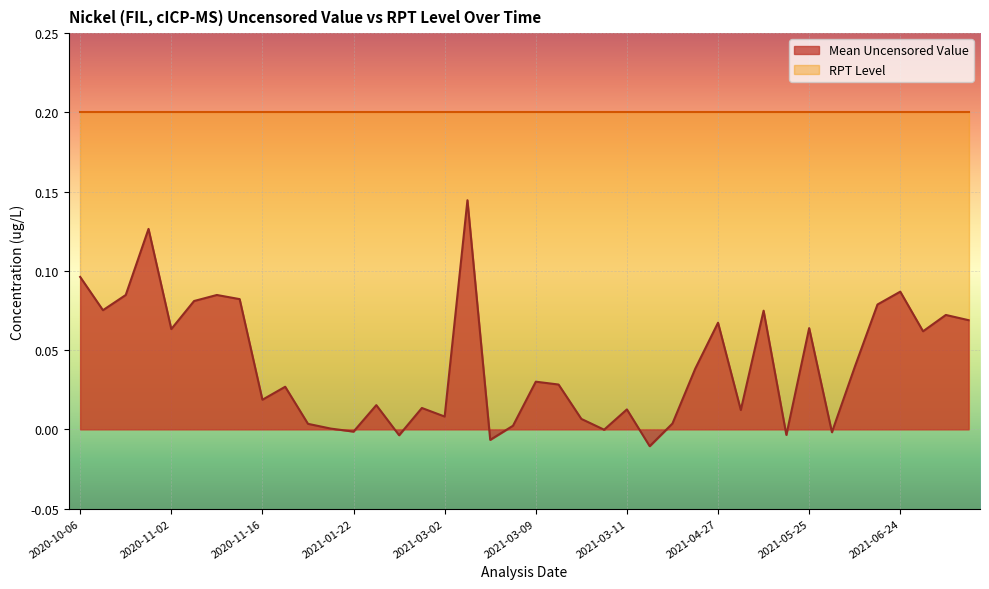

At which category does the chart reach its peak across all series?

2021-03-03